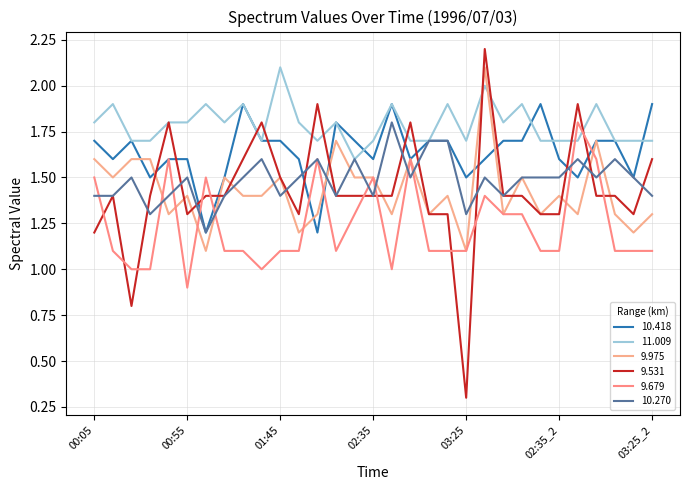

Which series has the largest total across all categories?

11.009